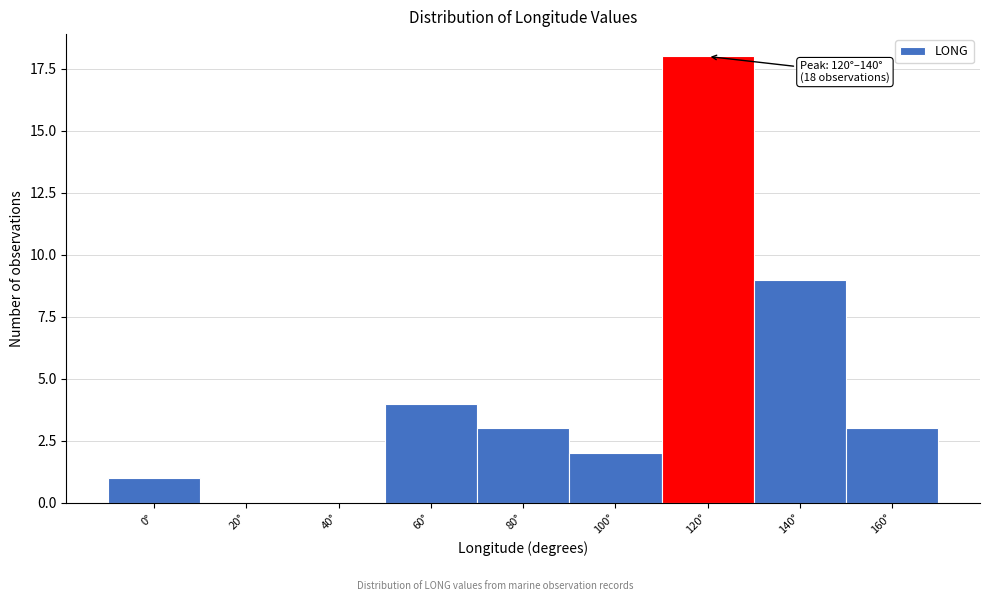

Reading left to right, transcribe all the data shown in this chart.

0°=1	20°=0	40°=0	60°=4	80°=3	100°=2	120°=18	140°=9	160°=3